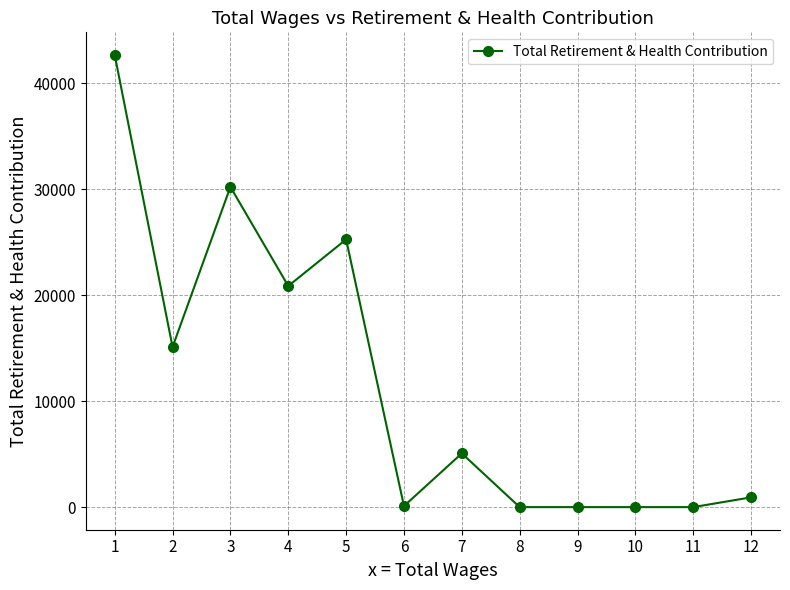

What is the maximum value shown in the chart?

42652